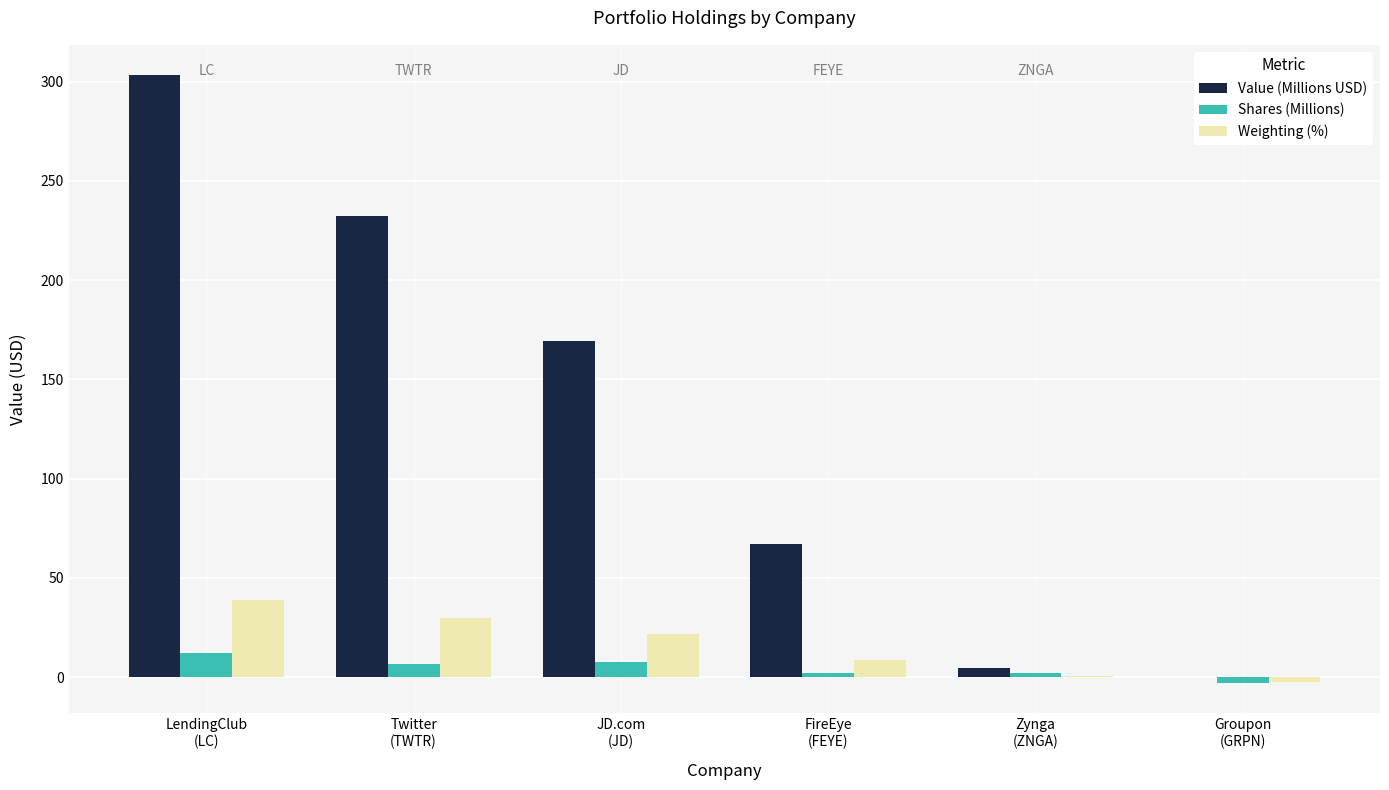

Which series has the largest total across all categories?

Value (Millions USD)